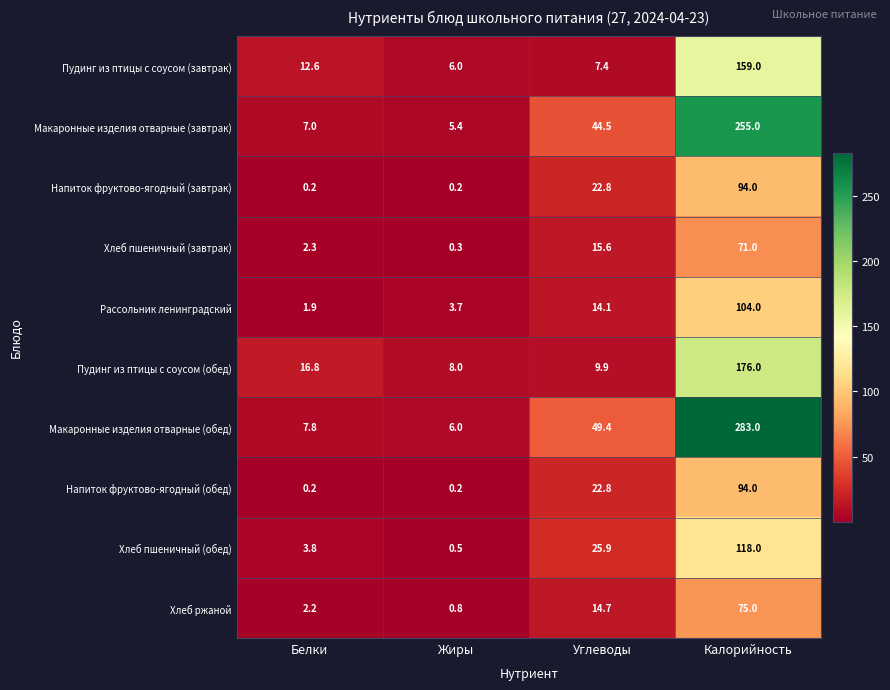

What is the maximum value shown in the chart?

283.0